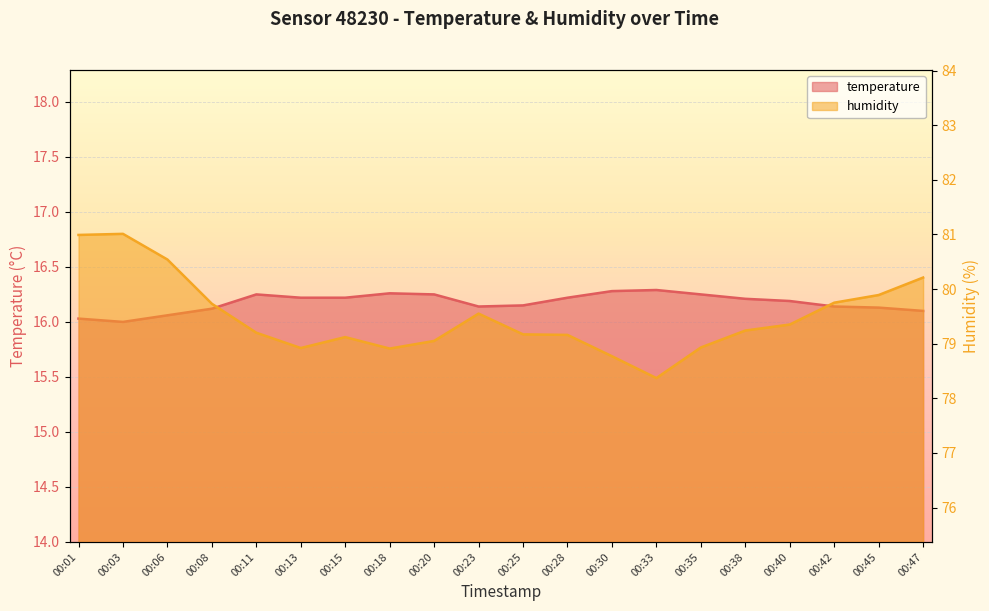

Is it true that humidity equals 80.2 at 00:47?

True